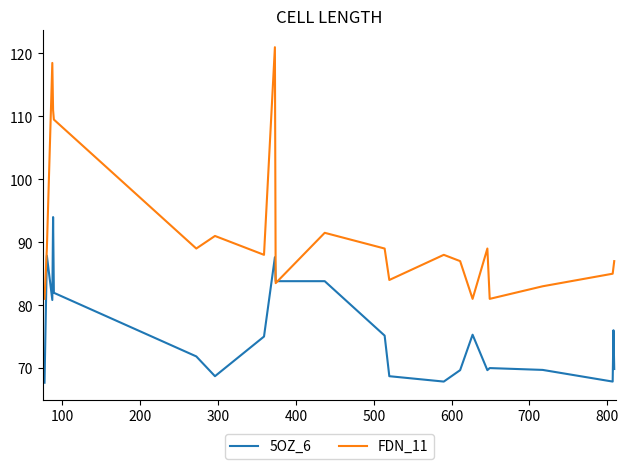

How many distinct data groups are displayed?

2